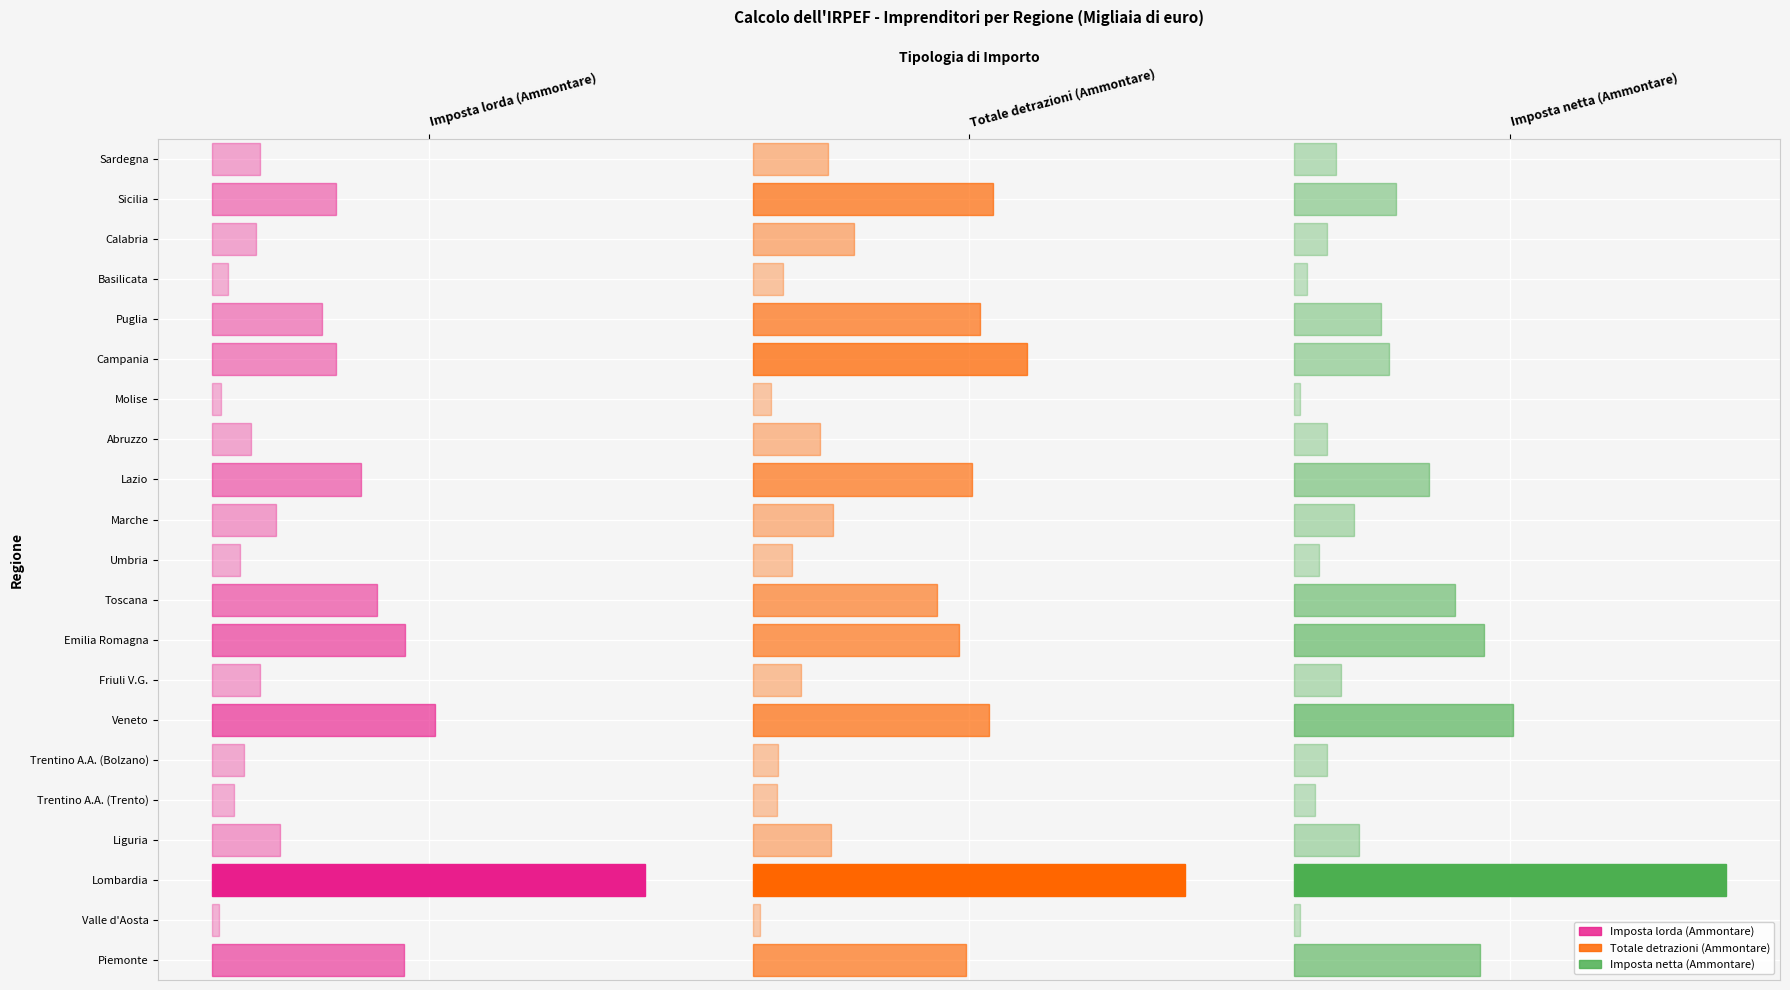

Reading left to right, transcribe all the data shown in this chart.

Piemonte: Imposta lorda (Ammontare)=673703	Totale detrazioni (Ammontare)=184199	Imposta netta (Ammontare)=523401
Valle d'Aosta: Imposta lorda (Ammontare)=21644	Totale detrazioni (Ammontare)=5819	Imposta netta (Ammontare)=16838
Lombardia: Imposta lorda (Ammontare)=1522537	Totale detrazioni (Ammontare)=373485	Imposta netta (Ammontare)=1213004
Liguria: Imposta lorda (Ammontare)=238730	Totale detrazioni (Ammontare)=67149	Imposta netta (Ammontare)=183006
Trentino A.A. (Trento): Imposta lorda (Ammontare)=76178	Totale detrazioni (Ammontare)=20761	Imposta netta (Ammontare)=59000
Trentino A.A. (Bolzano): Imposta lorda (Ammontare)=111491	Totale detrazioni (Ammontare)=21579	Imposta netta (Ammontare)=93479
Veneto: Imposta lorda (Ammontare)=784031	Totale detrazioni (Ammontare)=203807	Imposta netta (Ammontare)=616423
Friuli V.G.: Imposta lorda (Ammontare)=166609	Totale detrazioni (Ammontare)=41217	Imposta netta (Ammontare)=132639
Emilia Romagna: Imposta lorda (Ammontare)=679111	Totale detrazioni (Ammontare)=178165	Imposta netta (Ammontare)=533866
Toscana: Imposta lorda (Ammontare)=579181	Totale detrazioni (Ammontare)=159355	Imposta netta (Ammontare)=452342
Umbria: Imposta lorda (Ammontare)=96869	Totale detrazioni (Ammontare)=33309	Imposta netta (Ammontare)=71535
Marche: Imposta lorda (Ammontare)=224355	Totale detrazioni (Ammontare)=68698	Imposta netta (Ammontare)=169875
Lazio: Imposta lorda (Ammontare)=523182	Totale detrazioni (Ammontare)=189097	Imposta netta (Ammontare)=378807
Abruzzo: Imposta lorda (Ammontare)=136917	Totale detrazioni (Ammontare)=58238	Imposta netta (Ammontare)=93737
Molise: Imposta lorda (Ammontare)=29438	Totale detrazioni (Ammontare)=15584	Imposta netta (Ammontare)=18650
Campania: Imposta lorda (Ammontare)=434822	Totale detrazioni (Ammontare)=236311	Imposta netta (Ammontare)=268835
Puglia: Imposta lorda (Ammontare)=384281	Totale detrazioni (Ammontare)=195913	Imposta netta (Ammontare)=244808
Basilicata: Imposta lorda (Ammontare)=55849	Totale detrazioni (Ammontare)=25756	Imposta netta (Ammontare)=37252
Calabria: Imposta lorda (Ammontare)=152939	Totale detrazioni (Ammontare)=87208	Imposta netta (Ammontare)=93932
Sicilia: Imposta lorda (Ammontare)=433892	Totale detrazioni (Ammontare)=207457	Imposta netta (Ammontare)=286141
Sardegna: Imposta lorda (Ammontare)=167214	Totale detrazioni (Ammontare)=64375	Imposta netta (Ammontare)=118625